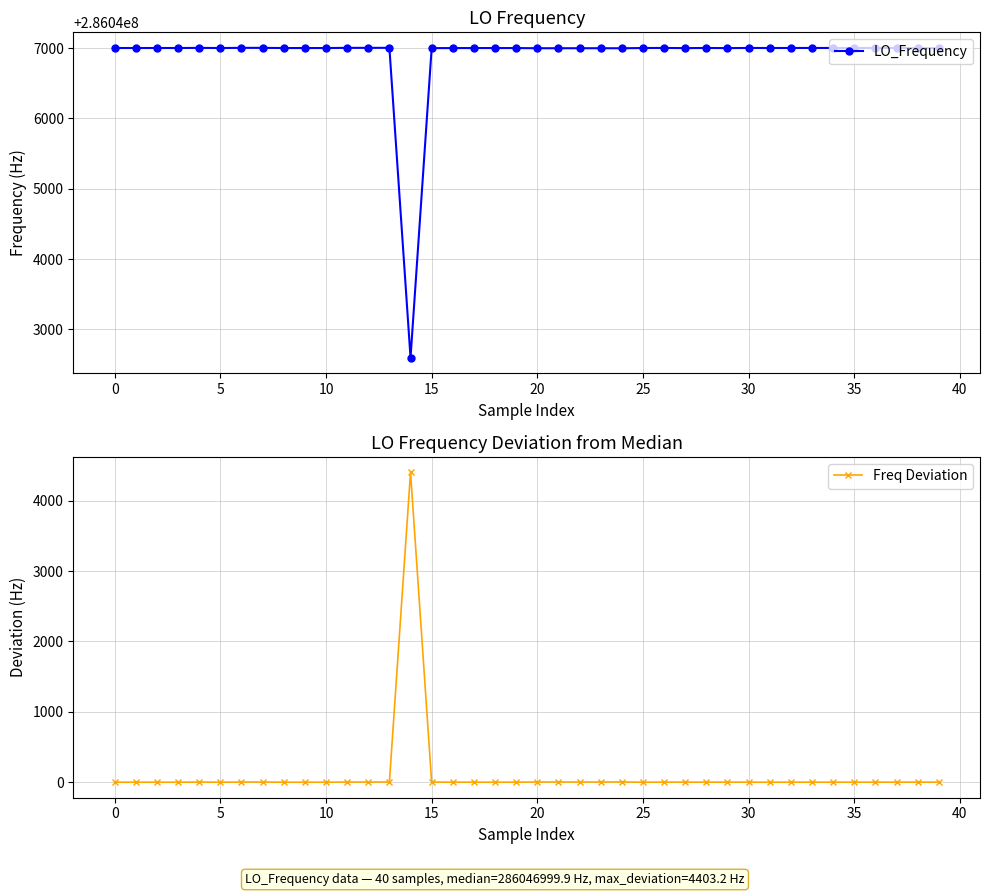

Does the chart display data point markers on the line(s)?

Yes